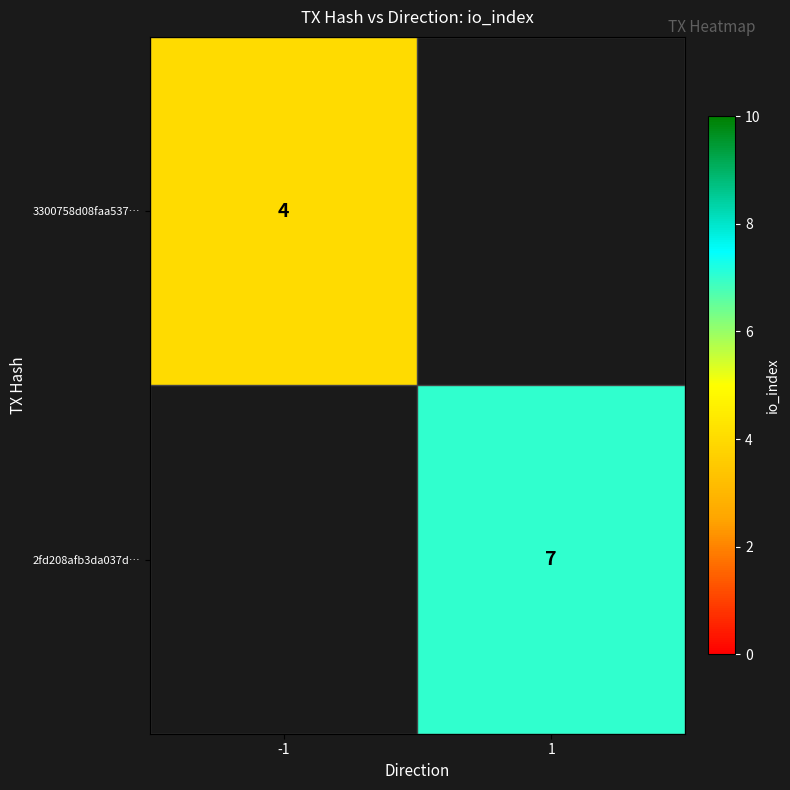

True or false: 2fd208afb3da037d… has a value of 11.6 at 1.

False